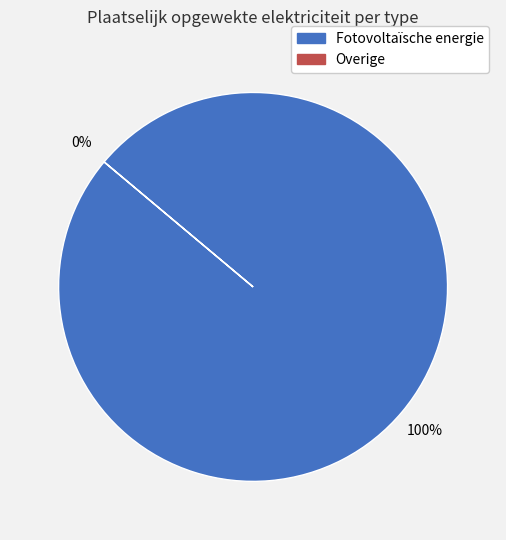

Combined, what portion of the pie is Overige and Fotovoltaïsche energie?

100.0%